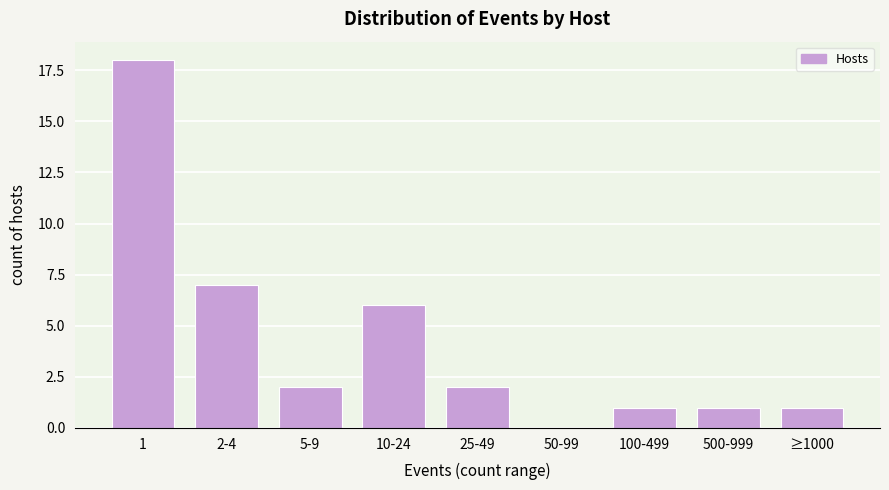

Reading left to right, what are all the values shown in this chart?

1=18	2-4=7	5-9=2	10-24=6	25-49=2	50-99=0	100-499=1	500-999=1	≥1000=1